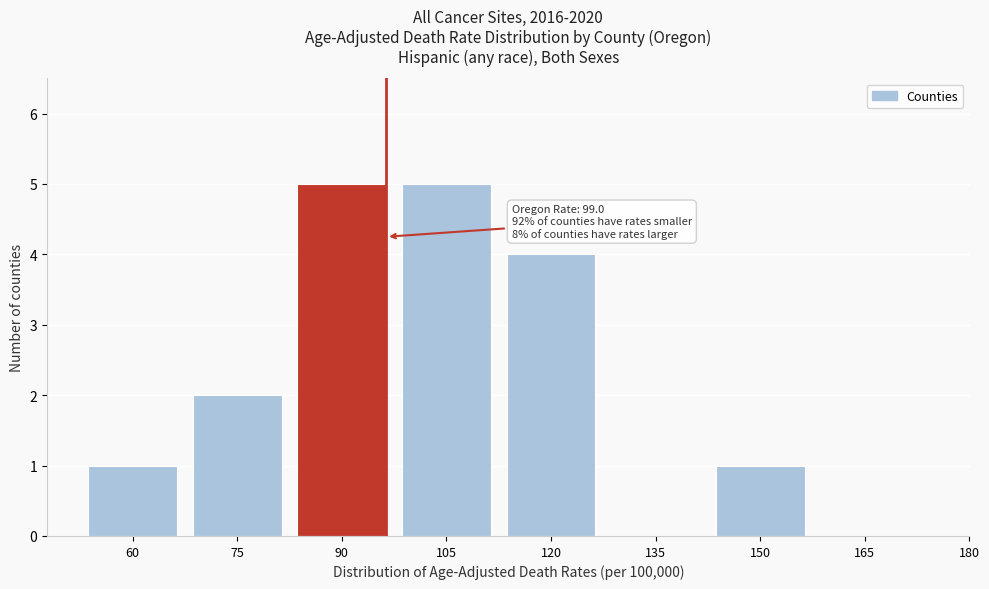

Reading left to right, list all the values displayed in this chart.

60=1	75=2	90=5	105=5	120=4	135=0	150=1	165=0